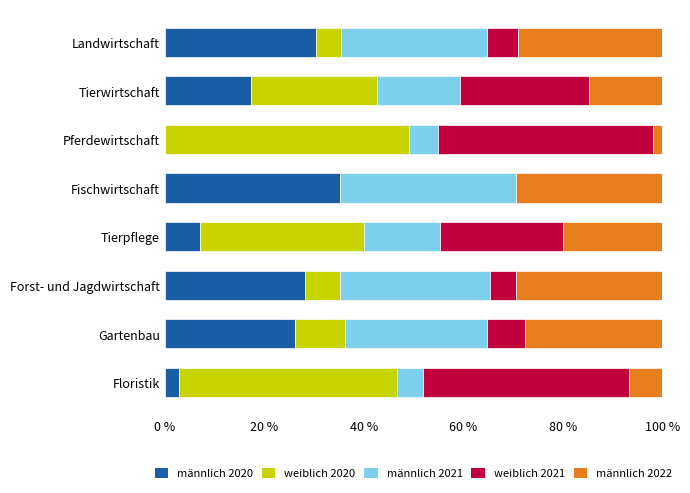

What is the maximum value for männlich 2020?

35.3